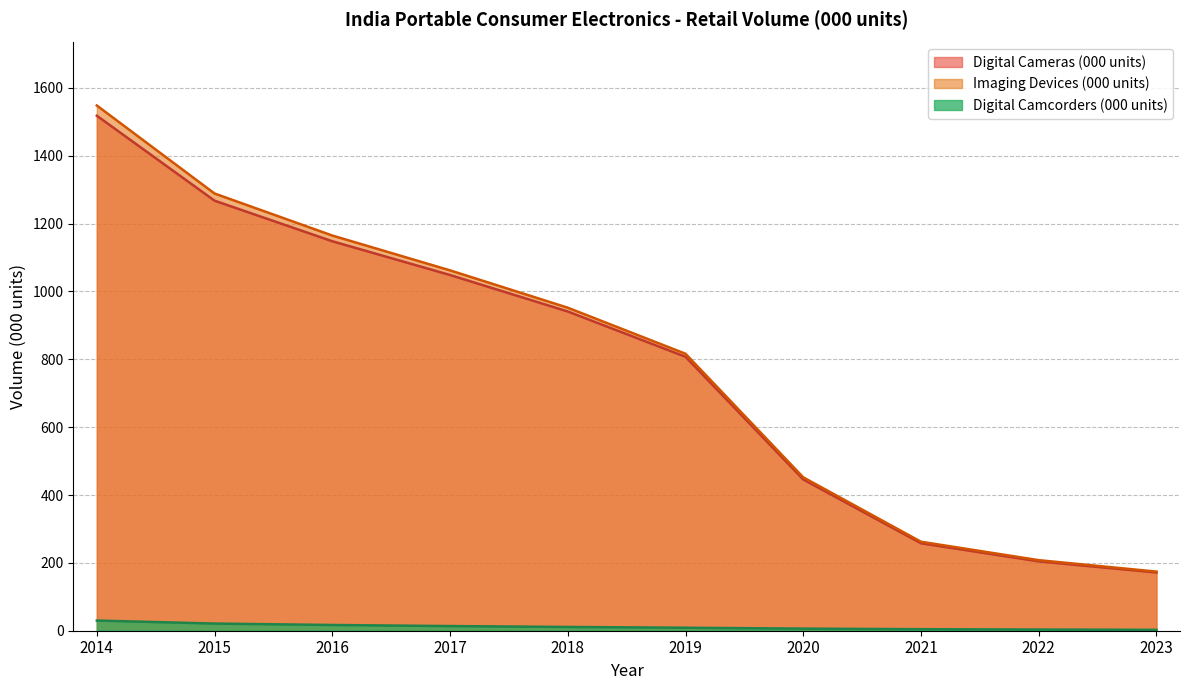

List the labels in order of Digital Camcorders (000 units) value, largest first.

2014, 2015, 2016, 2017, 2018, 2019, 2020, 2021, 2022, 2023